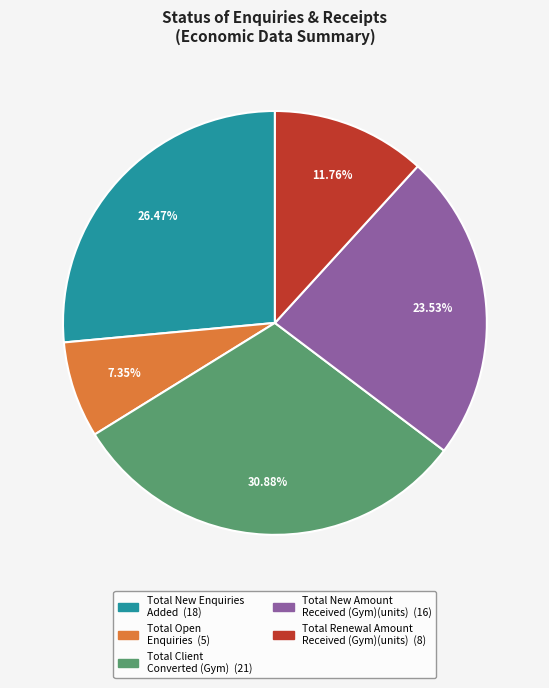

Is there any slice that represents more than half of the pie?

No